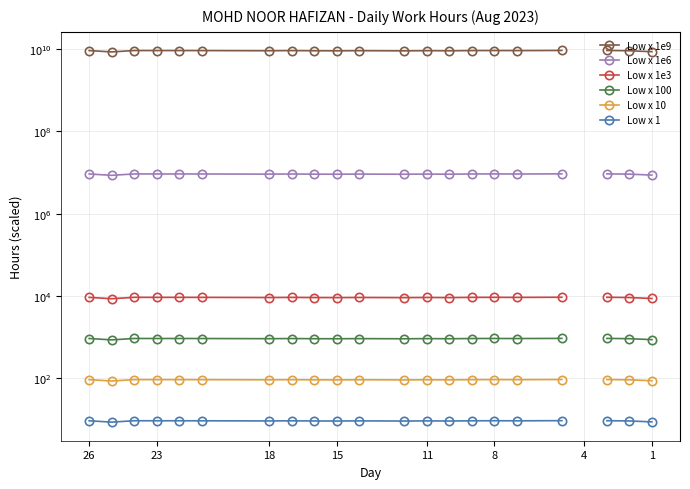

What are all the series names shown in the legend?

Low x 1e9, Low x 1e6, Low x 1e3, Low x 100, Low x 10, Low x 1